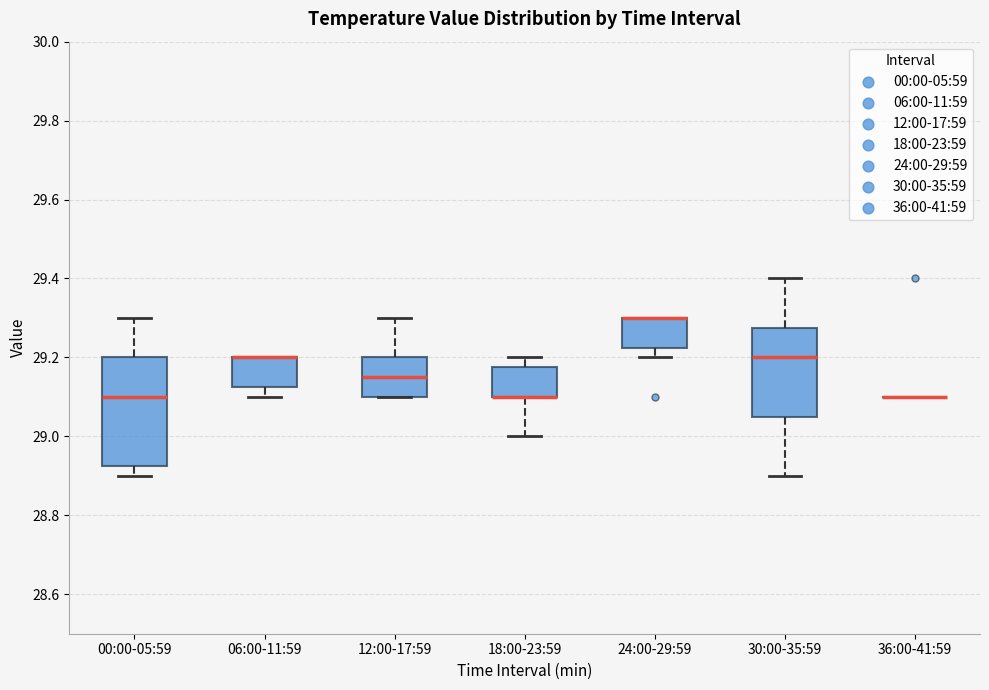

Where does the upper whisker of the box for 12:00-17:59 end on the y-axis? The values are not printed on the chart, so give them approximately, as read against the axis.

29.30